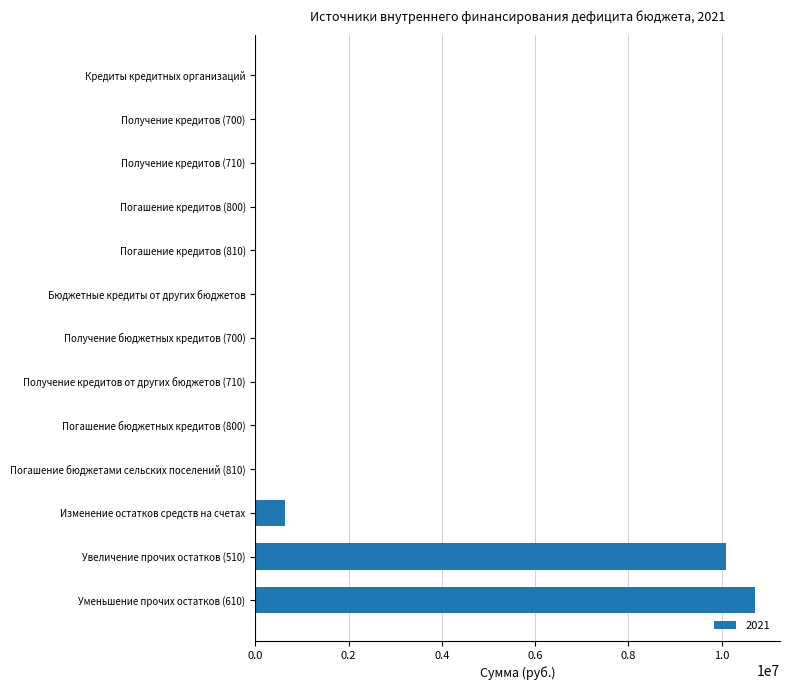

At which category does the chart reach its peak across all series?

Уменьшение прочих остатков (610)